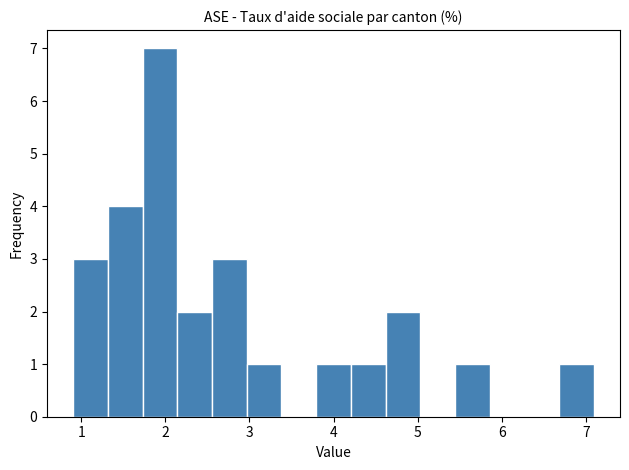

Over which range of the x-axis is the bar tallest?

1.7 to 2.1